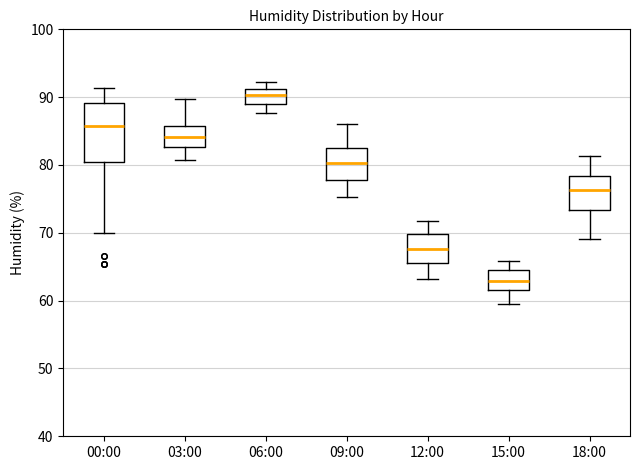

Reading left to right, transcribe this box plot: for each box, give where its median line is, the range the box spans, and where its two whiskers end, as read against the y-axis. The values are not printed on the chart, so give them approximately, as read against the axis.

00:00: median 86, box 81 to 89, whiskers 70 to 91
03:00: median 84, box 83 to 86, whiskers 81 to 90
06:00: median 90, box 89 to 91, whiskers 88 to 92
09:00: median 80, box 78 to 83, whiskers 75 to 86
12:00: median 68, box 66 to 70, whiskers 63 to 72
15:00: median 63, box 62 to 64, whiskers 60 to 66
18:00: median 76, box 73 to 78, whiskers 69 to 81